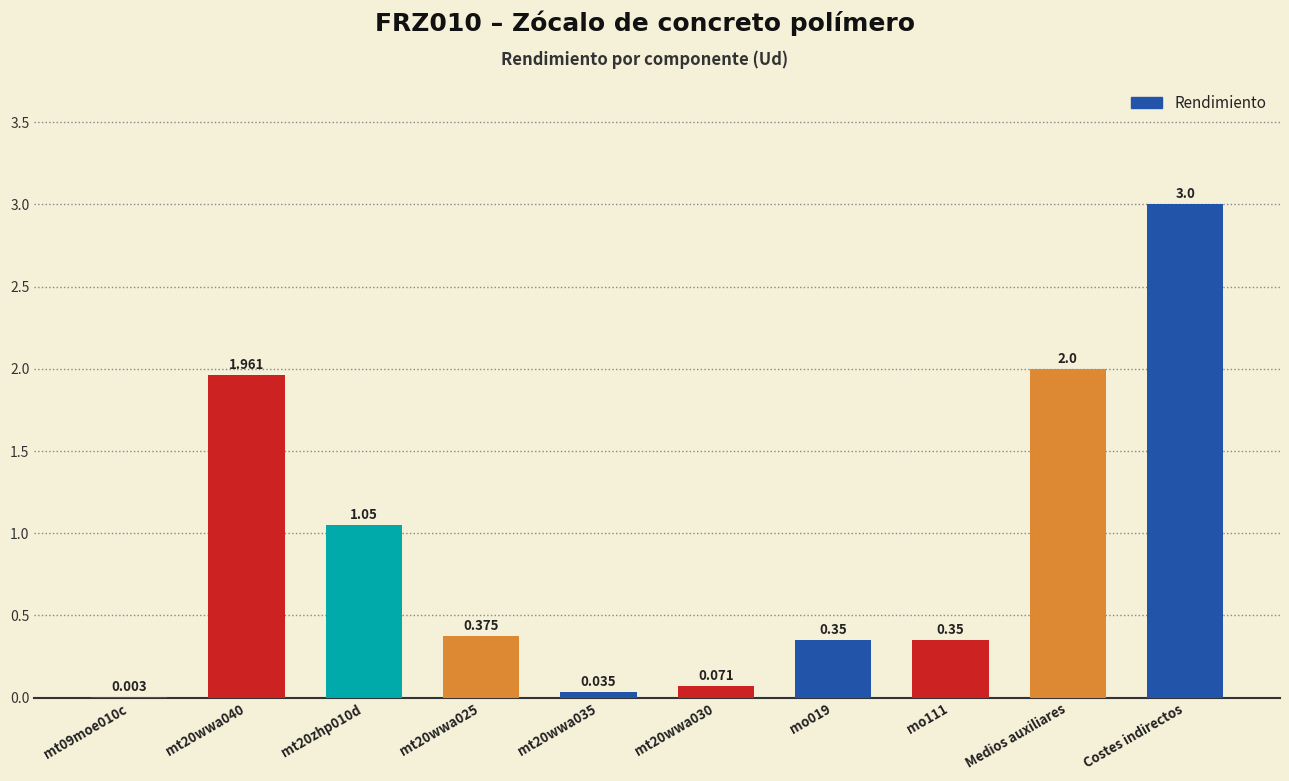

Between Medios auxiliares and mo019, which is larger?

Medios auxiliares